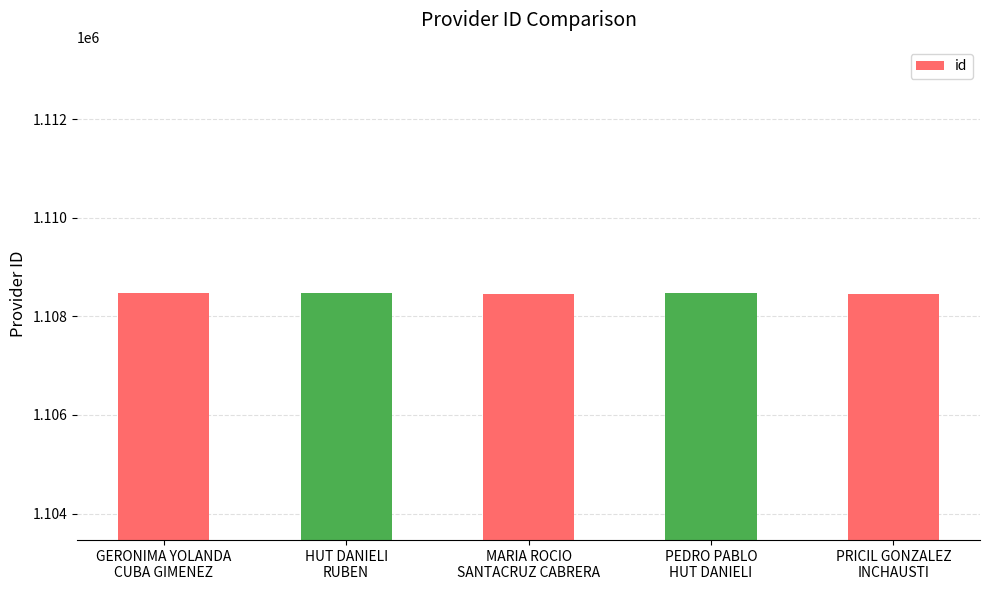

What is the sum of the values at HUT DANIELI
RUBEN and GERONIMA YOLANDA
CUBA GIMENEZ?

2216932